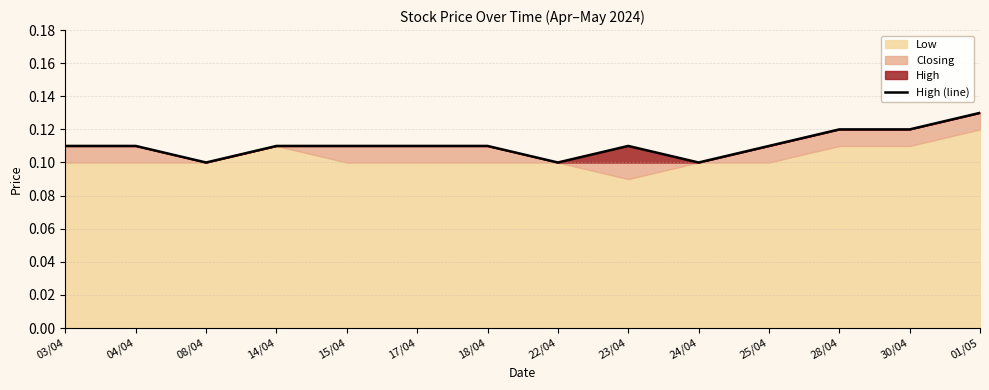

What is the average value?

0.1